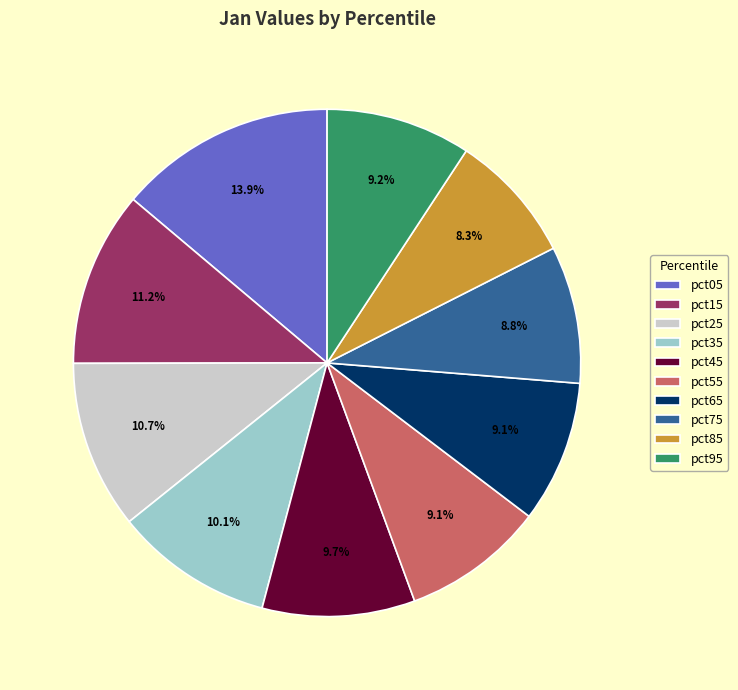

How many slices are in this pie chart?

10